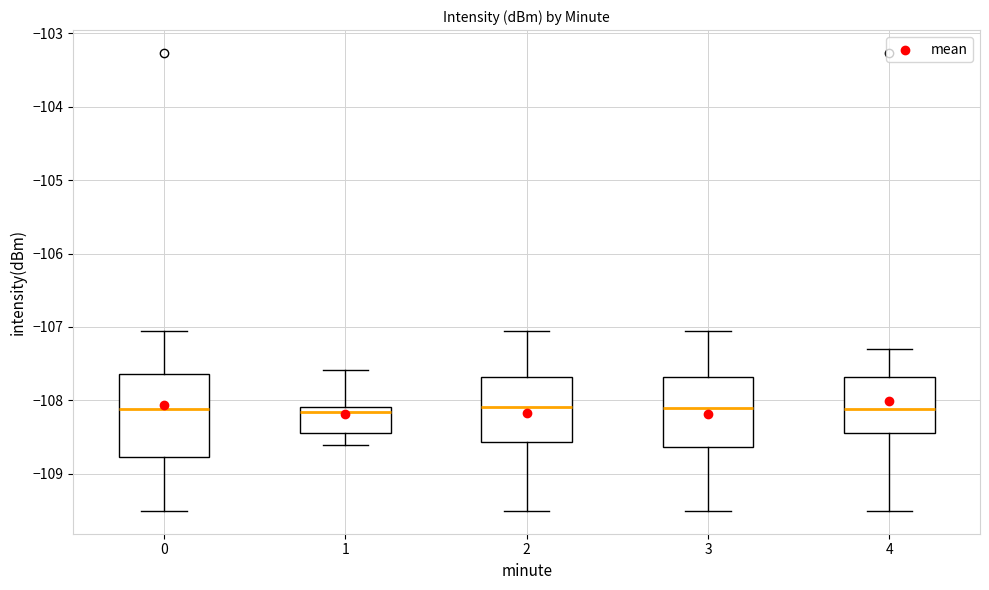

Where is the lower edge of the box at x = 1 on the y-axis? The values are not printed on the chart, so give them approximately, as read against the axis.

-108.4